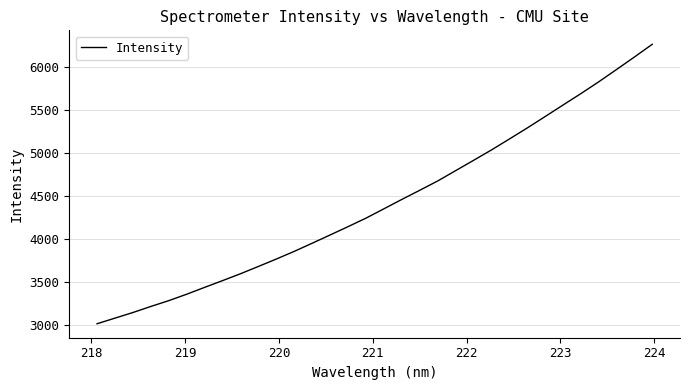

What is the difference between the maximum and minimum values?

3253.2